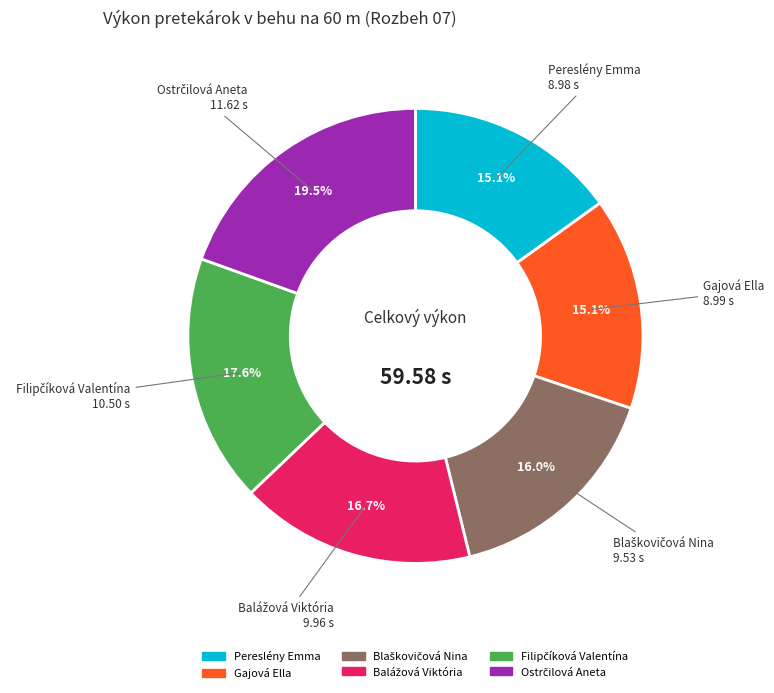

What is the ratio of the value at Gajová Ella to the value at Pereslény Emma?

1.0